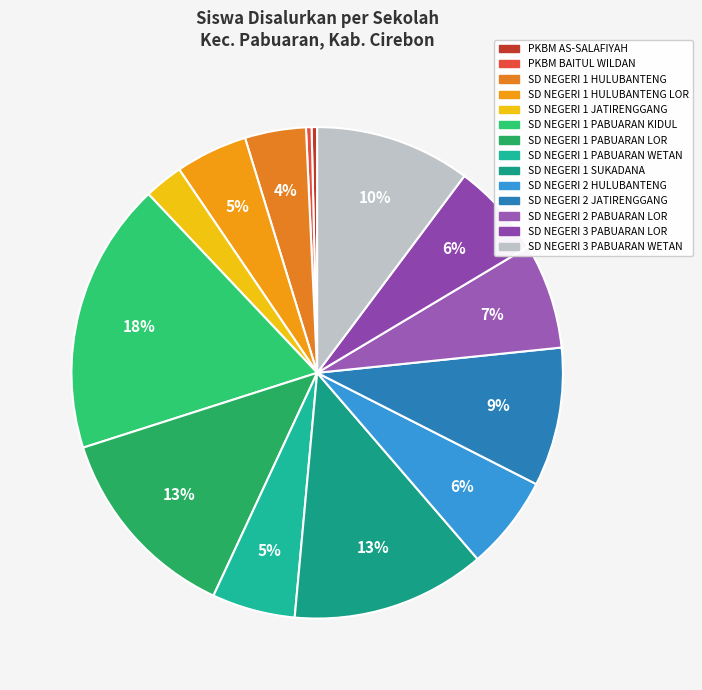

What is the ratio of the value at SD NEGERI 3 PABUARAN WETAN to the value at SD NEGERI 1 HULUBANTENG LOR?

2.2